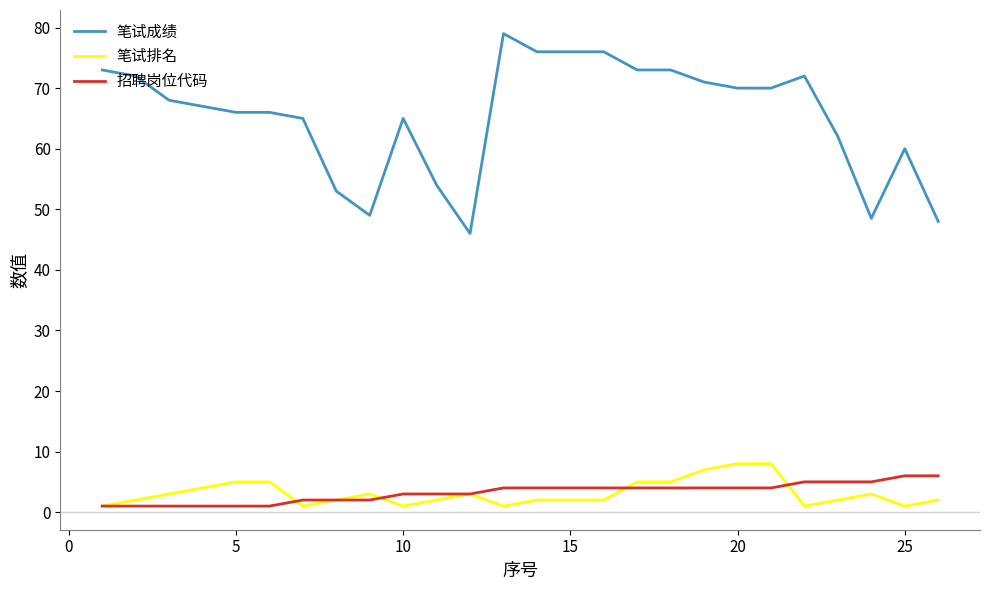

How many lines are shown in the chart?

3